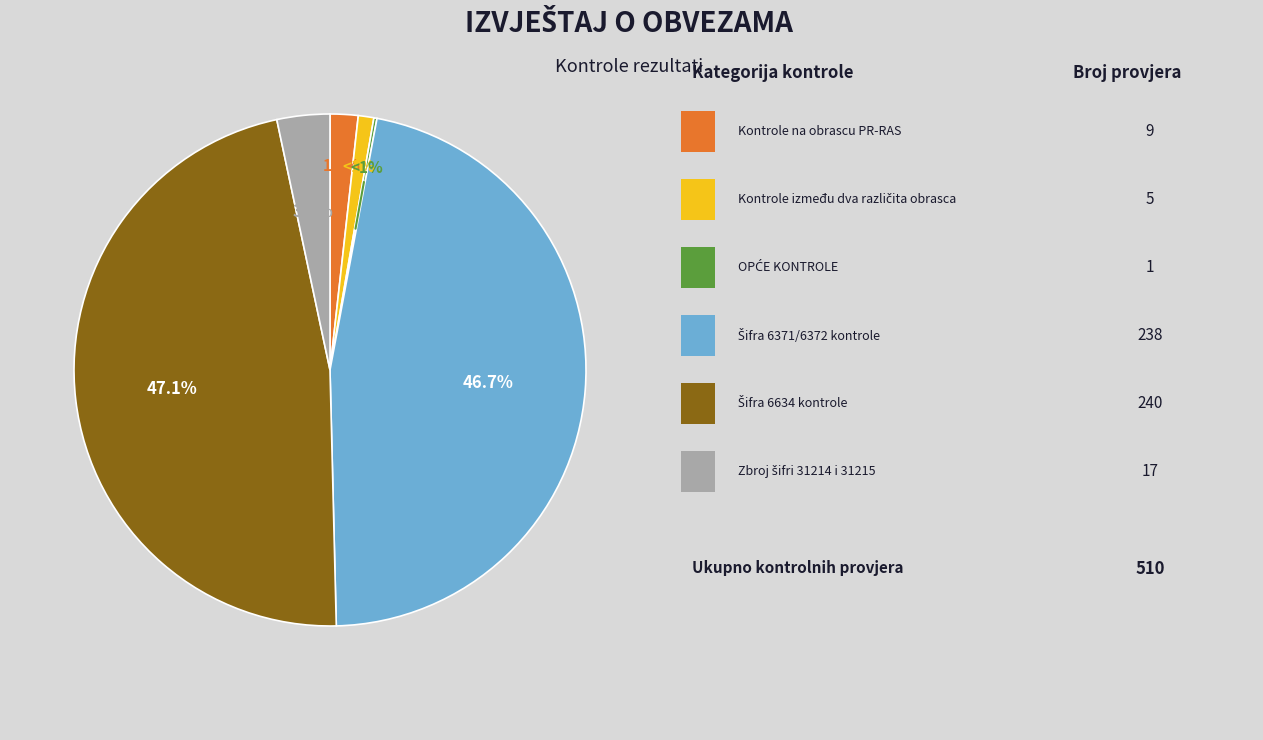

What is the smallest slice in the pie chart?

OPĆE KONTROLE